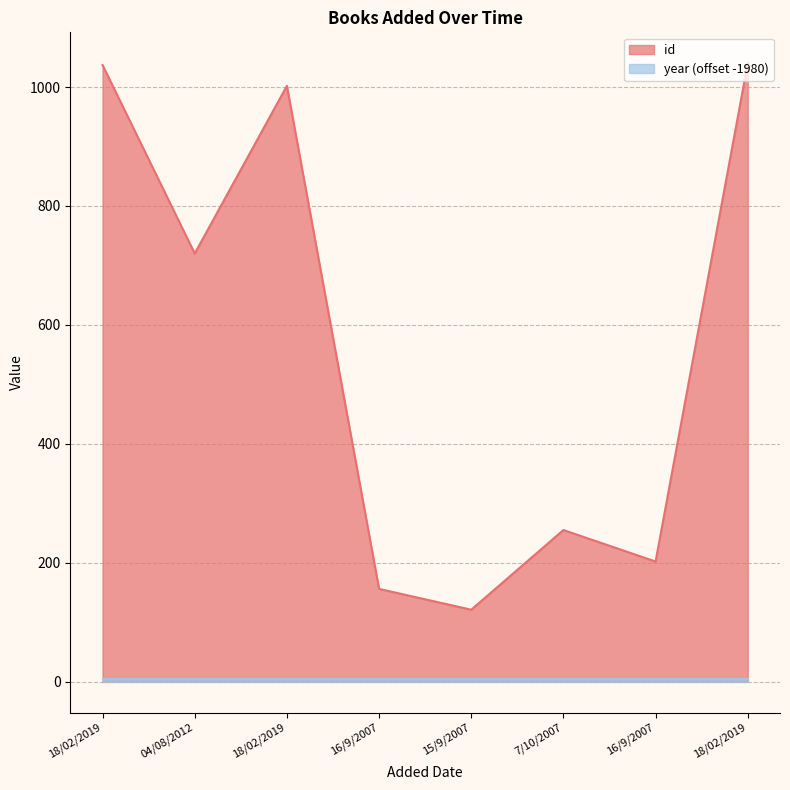

How many interior local peaks (higher than both neighbors) does the data have?

2